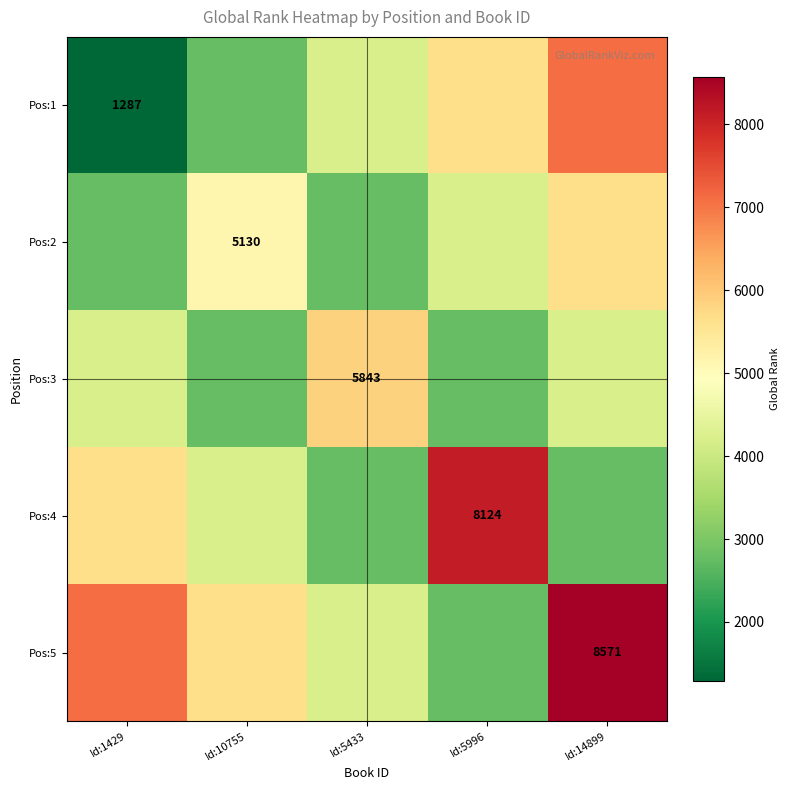

The Pos:4 series shows 2721.3 at Id:5996. True or false?

False